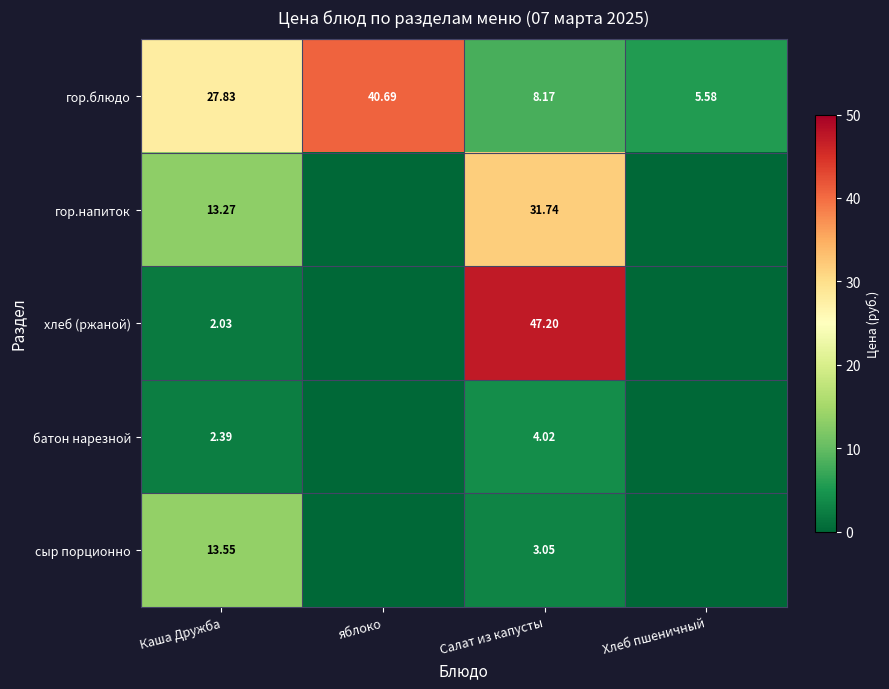

Rank the series at Салат из капусты from highest to lowest value.

хлеб (ржаной), гор.напиток, гор.блюдо, батон нарезной, сыр порционно